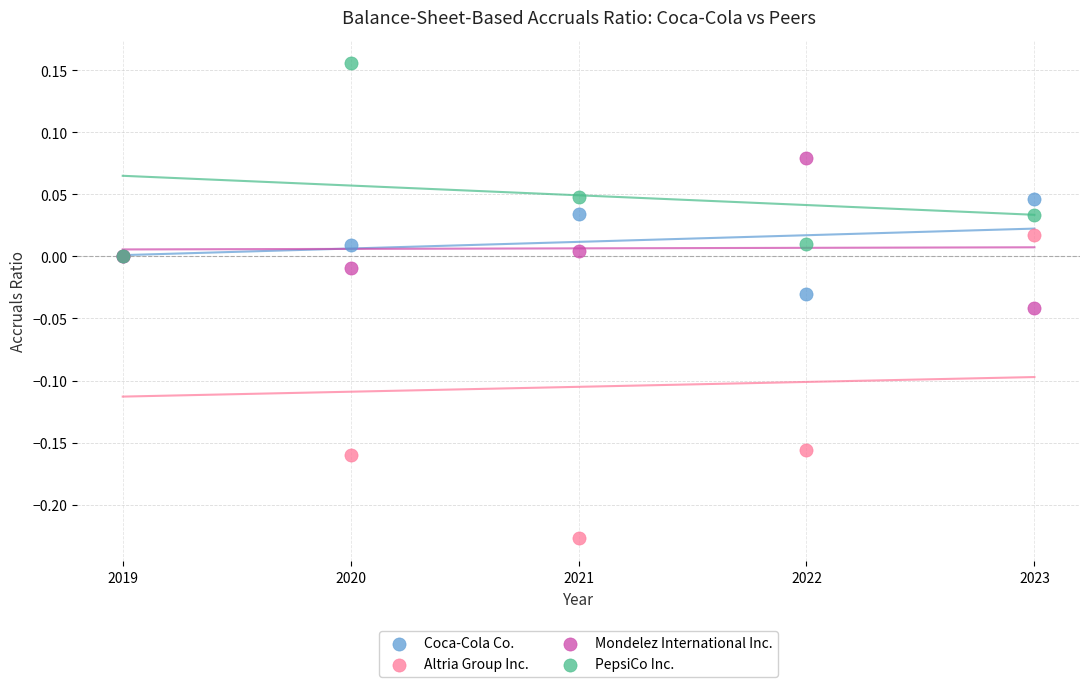

What are all the series names shown in the legend?

Coca-Cola Co., Altria Group Inc., Mondelez International Inc., PepsiCo Inc.